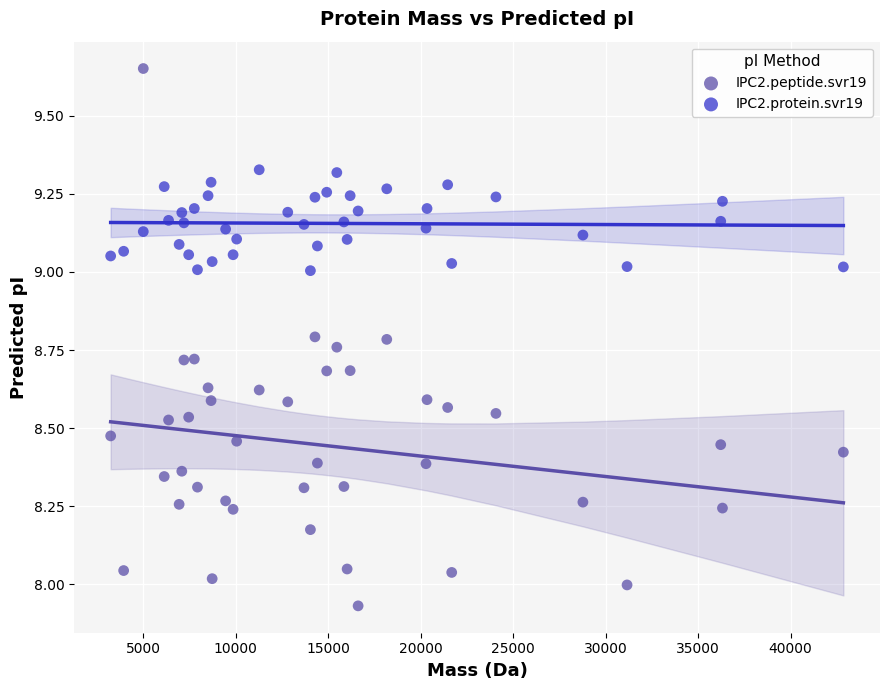

Across all data points, what is the range of X values (max minus min)?

39611.3